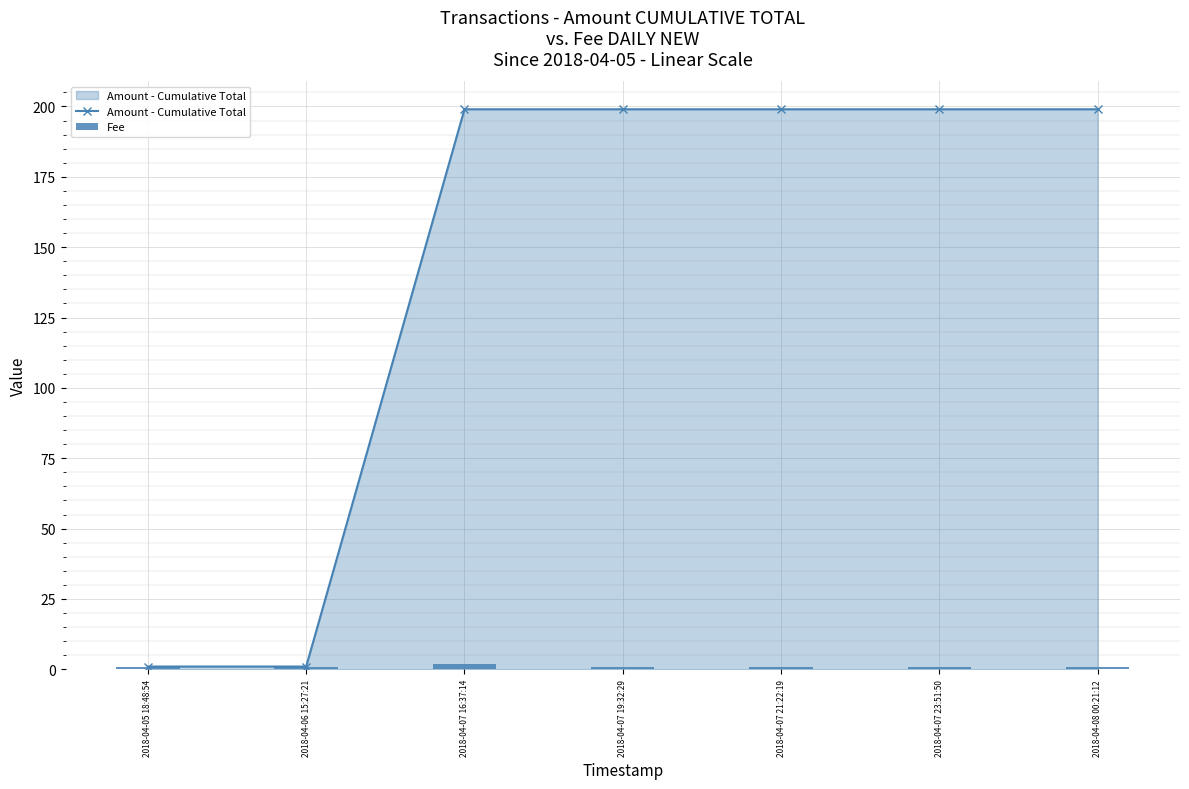

At how many categories does at least one series exceed 21?

5